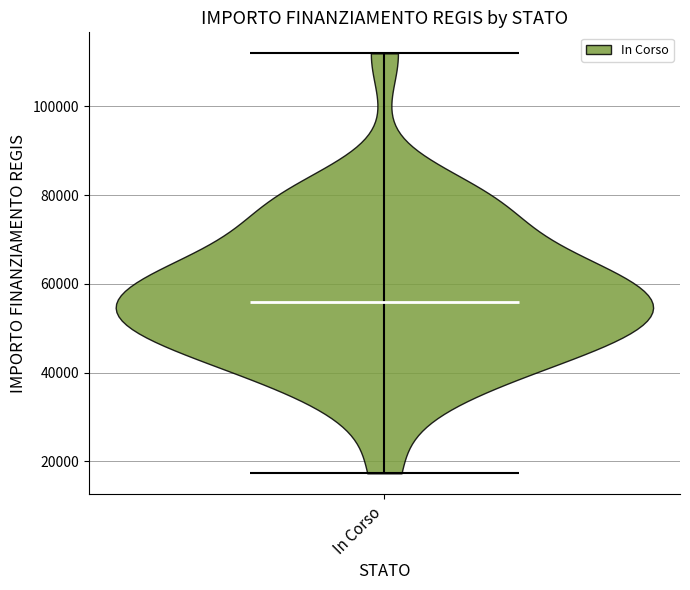

Where does the median line of the violin for In Corso sit on the y-axis? The values are not printed on the chart, so give them approximately, as read against the axis.

56000